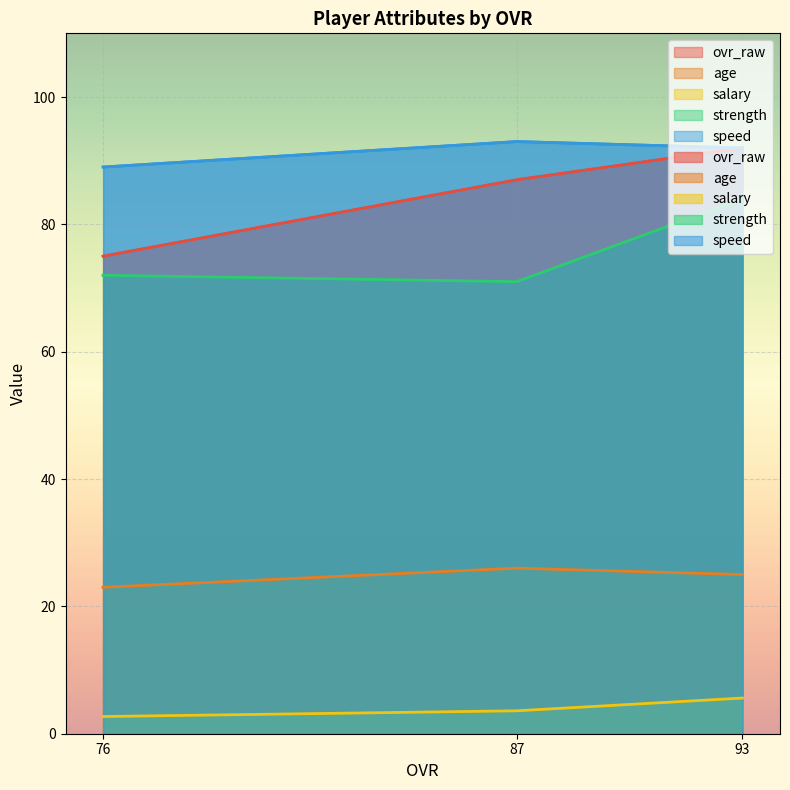

Reading right to left, list all the values displayed in this chart.

ovr_raw: 76=75.0	87=87.0	93=92.0
age: 76=23.0	87=26.0	93=25.0
salary: 76=2.7	87=3.6	93=5.6
strength: 76=72.0	87=71.0	93=84.0
speed: 76=89.0	87=93.0	93=92.0